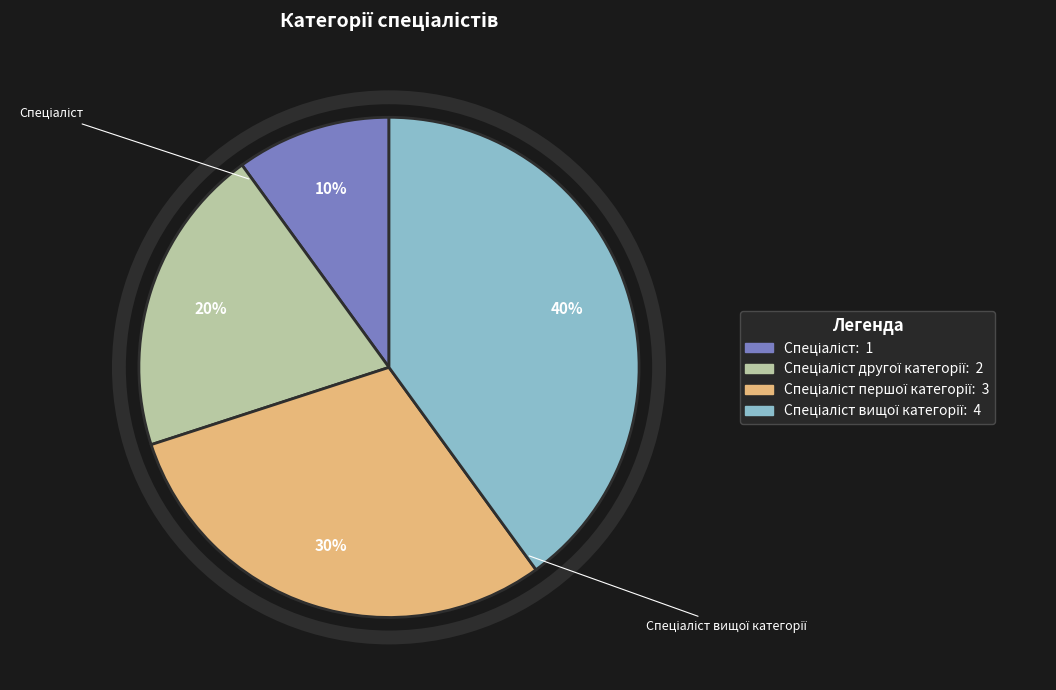

To the nearest percent, what is the average slice percentage?

25%